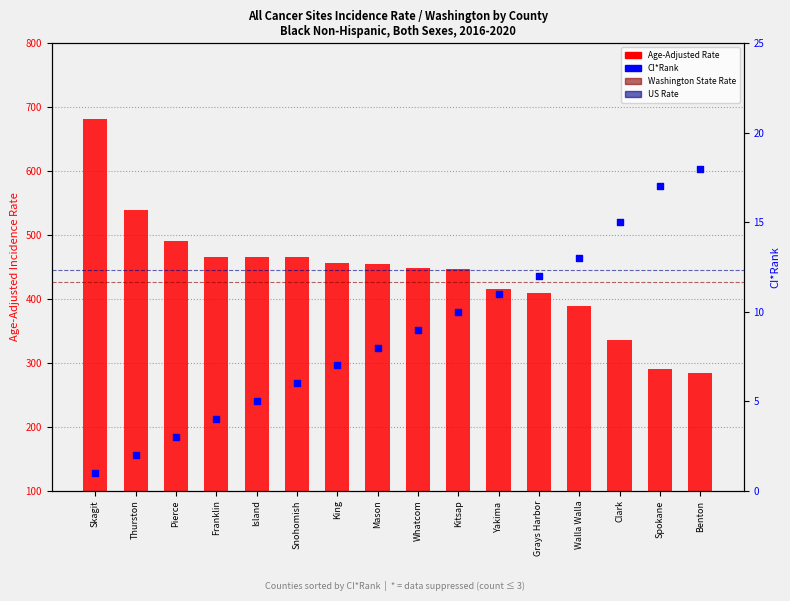

Which series has the widest spread of Y values?

Age-Adjusted Rate